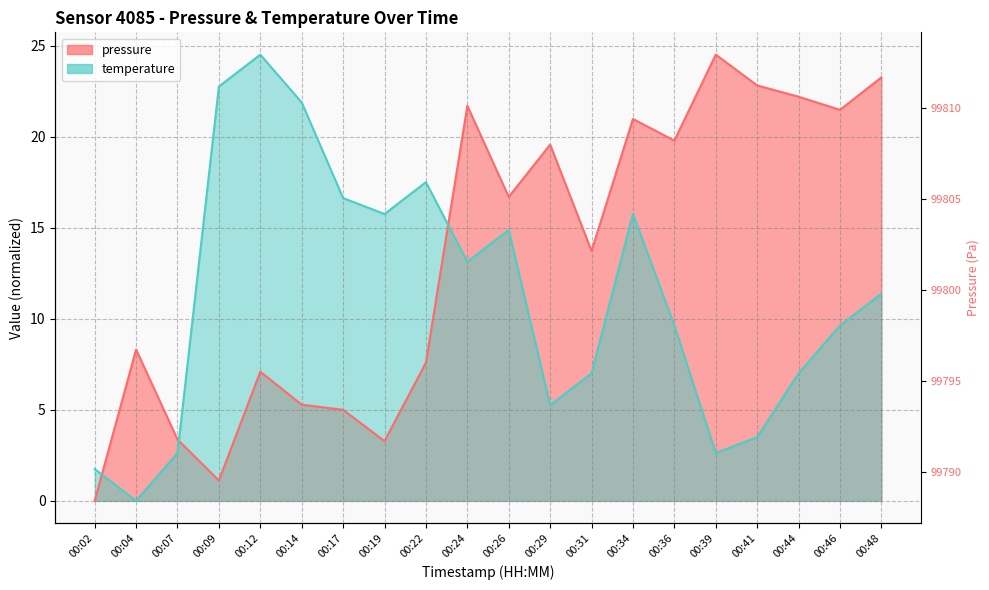

At which category does pressure reach its first local peak?

00:04